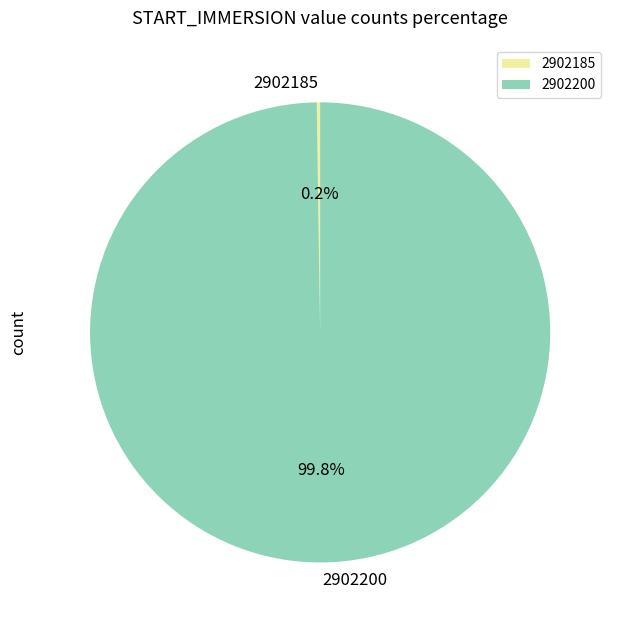

To the nearest percent, what is the average slice percentage?

50%